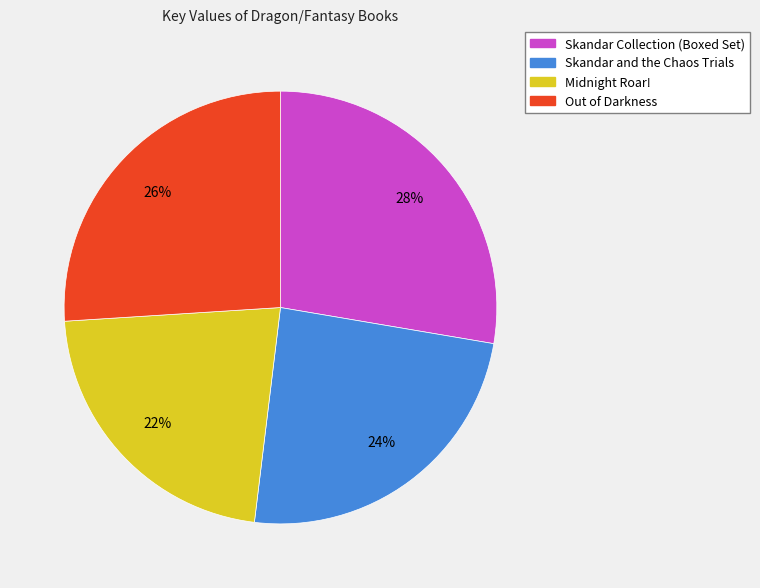

True or false: Skandar and the Chaos Trials accounts for 24% of the total.

True